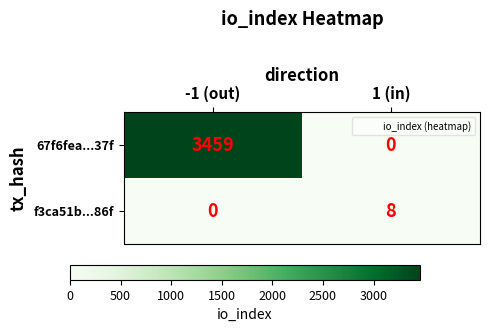

What is the spread (max minus min) of values at -1 (out)?

3459